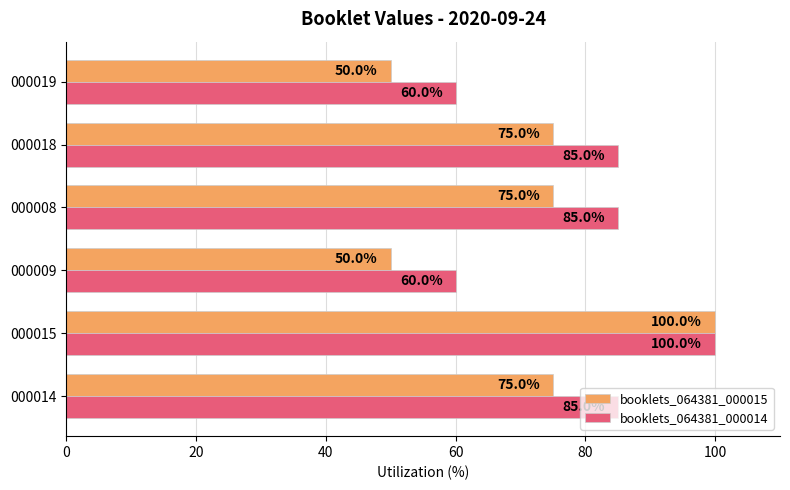

What is the difference between the highest and lowest values at 000018?

10